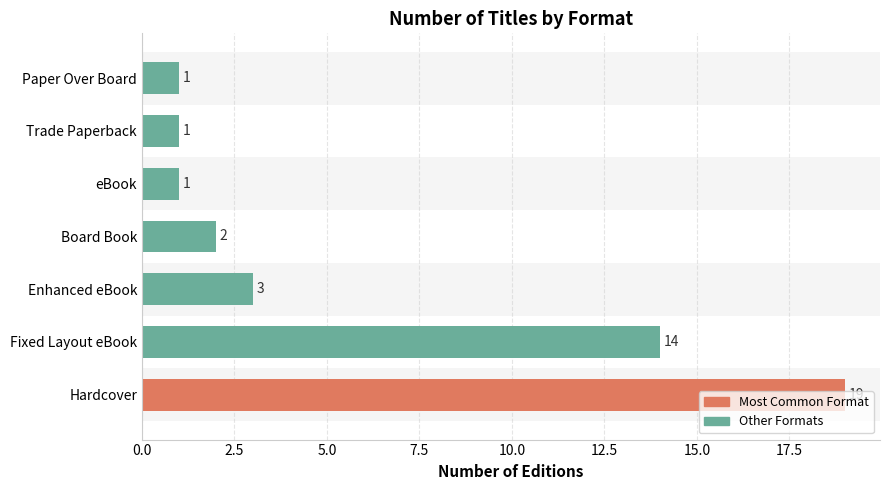

Where is the data nearest to the value 10?

Fixed Layout eBook